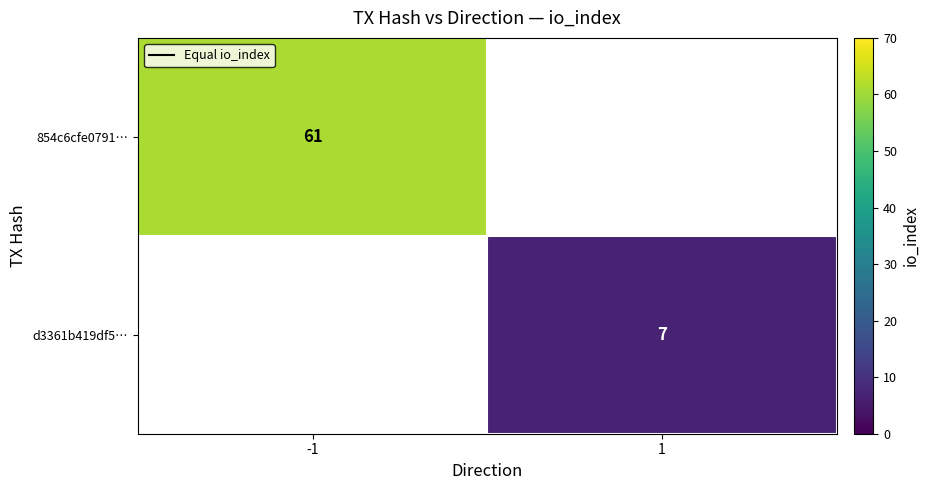

True or false: 854c6cfe0791… has a value of 61 at -1.

True